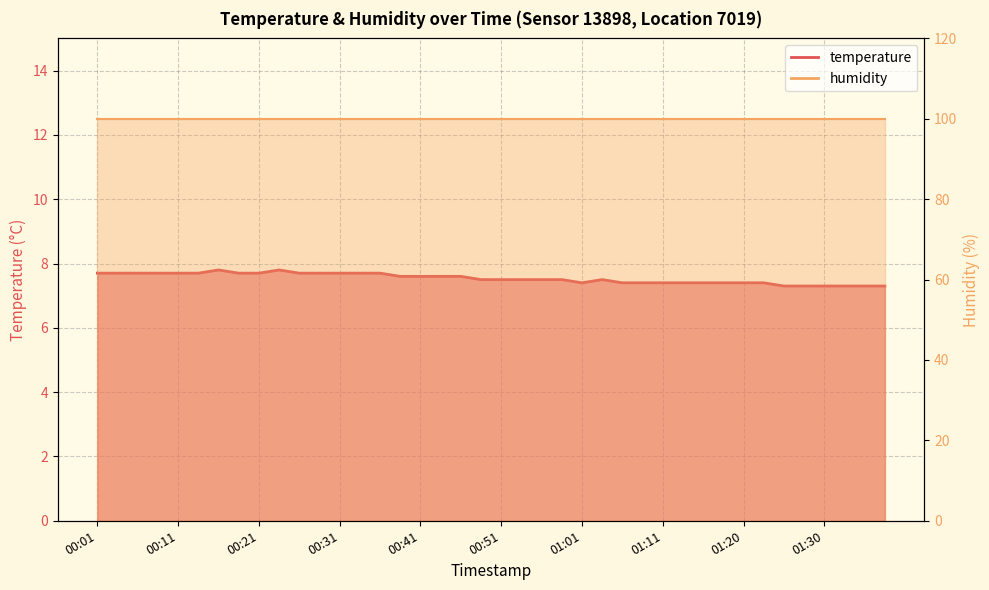

What is the value of the 12th point from the left?

7.7